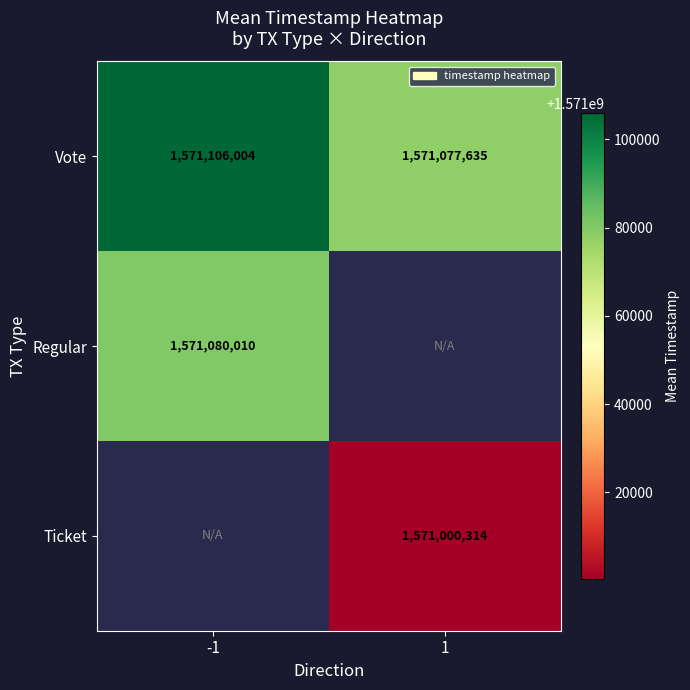

Which category has the highest value in the Vote series?

-1